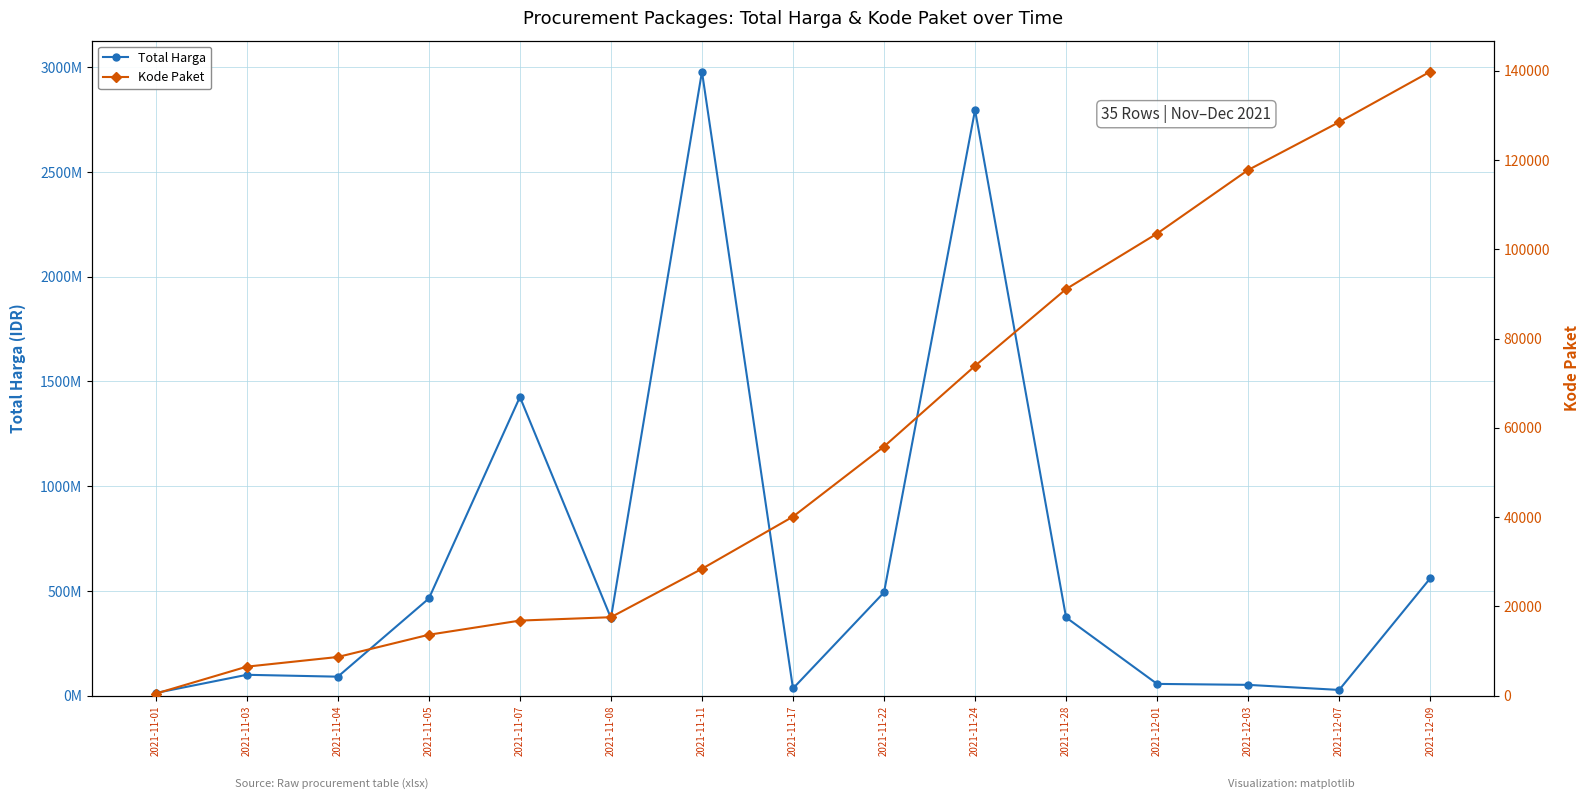

Which series has the widest spread of values?

Total Harga